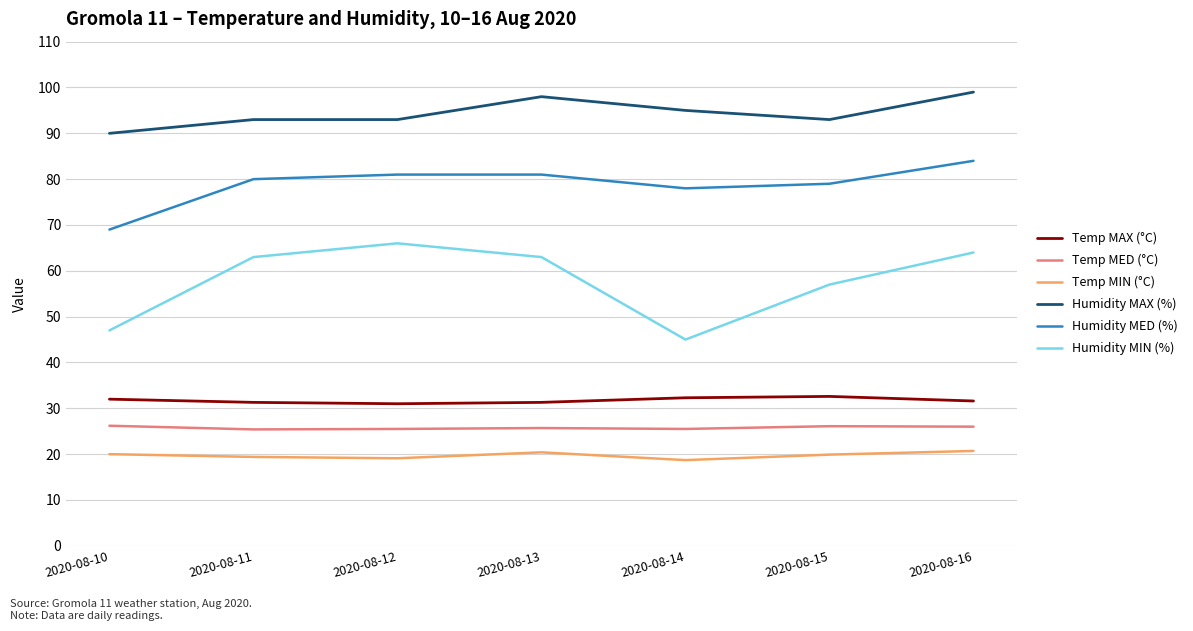

At which category is the sum across all series the highest?

2020-08-16